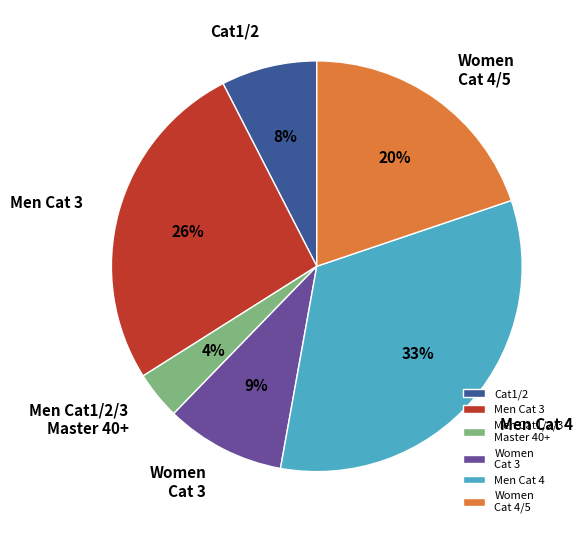

How many slices are in this pie chart?

6